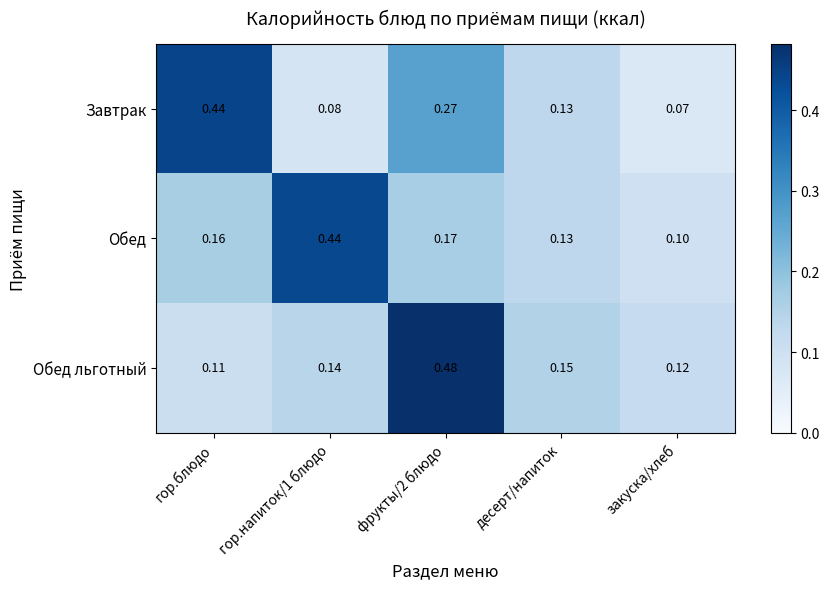

Is the value of Обед at десерт/напиток greater than the value of Обед льготный at гор.блюдо?

Yes